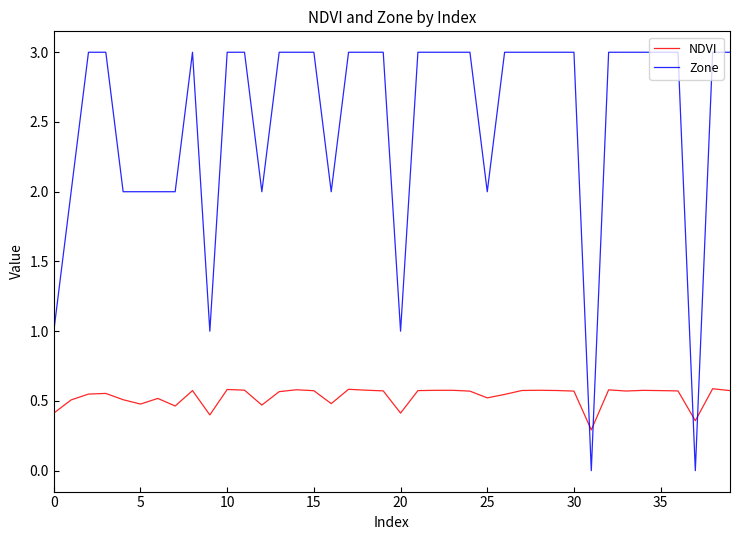

True or false: NDVI and Zone cross at least once.

True